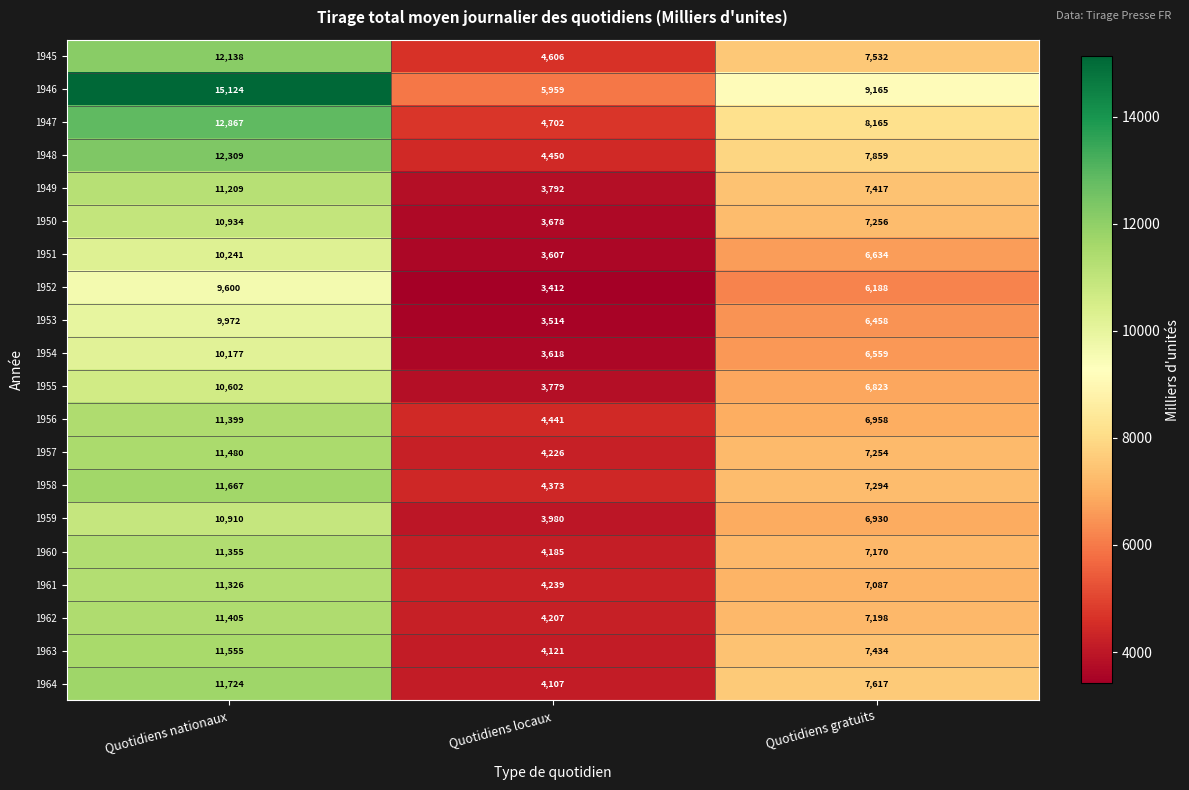

What is the difference between the second highest and minimum values in the 1955 series?

3044